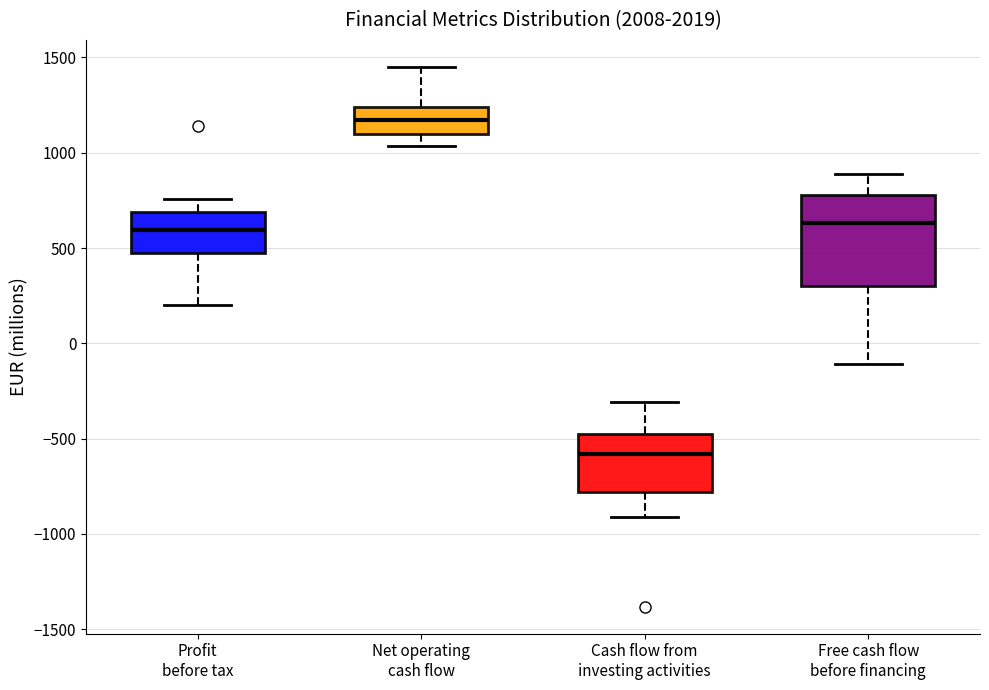

Reading left to right, read every box against the y-axis: the position of its median line, the range the box covers, and the ends of its whiskers. The values are not printed on the chart, so give them approximately, as read against the axis.

Profit before tax: median 600, box 450 to 700, whiskers 200 to 750
Net operating cash flow: median 1150, box 1100 to 1250, whiskers 1050 to 1450
Cash flow from investing activities: median -600, box -800 to -450, whiskers -900 to -300
Free cash flow before financing: median 650, box 300 to 800, whiskers -100 to 900